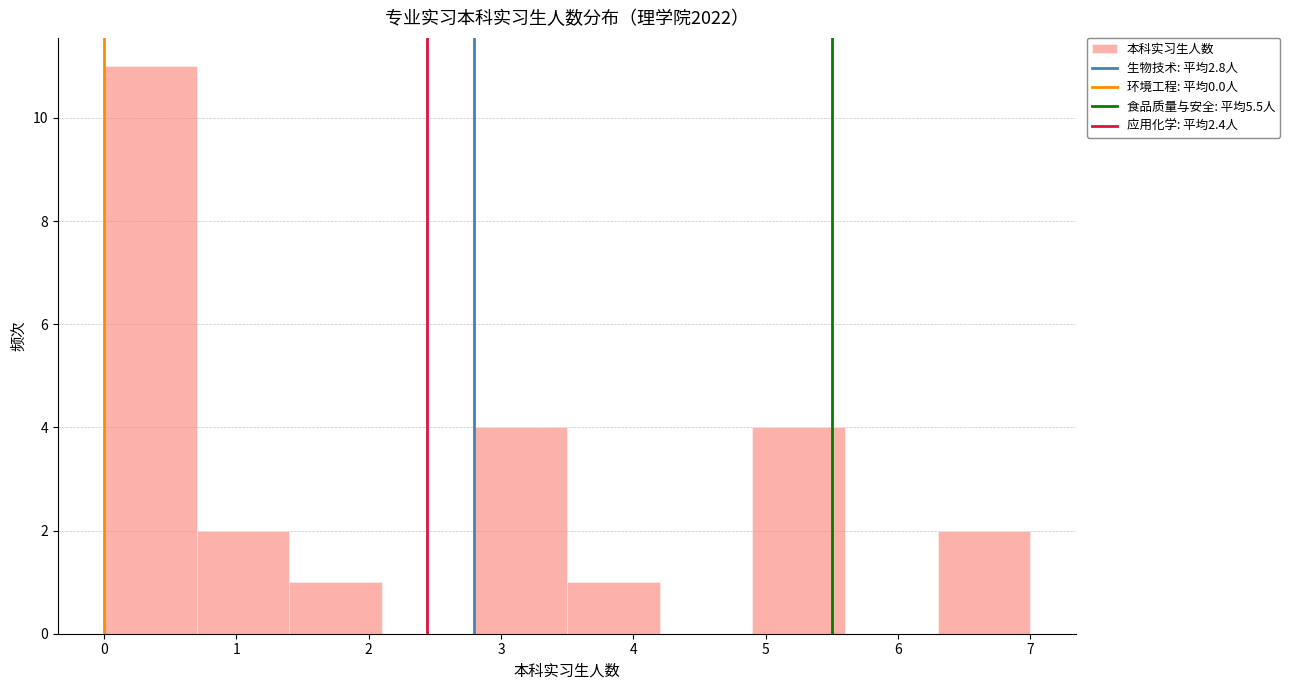

Reading left to right, transcribe this chart: for each bar, give the range it covers on the x-axis and its height. The values are not printed on the chart, so give them approximately, as read against the axis.

0.0 to 0.7: 11
0.7 to 1.4: 2
1.4 to 2.1: 1
2.1 to 2.8: 0
2.8 to 3.5: 4
3.5 to 4.2: 1
4.2 to 4.9: 0
4.9 to 5.6: 4
5.6 to 6.3: 0
6.3 to 7.0: 2